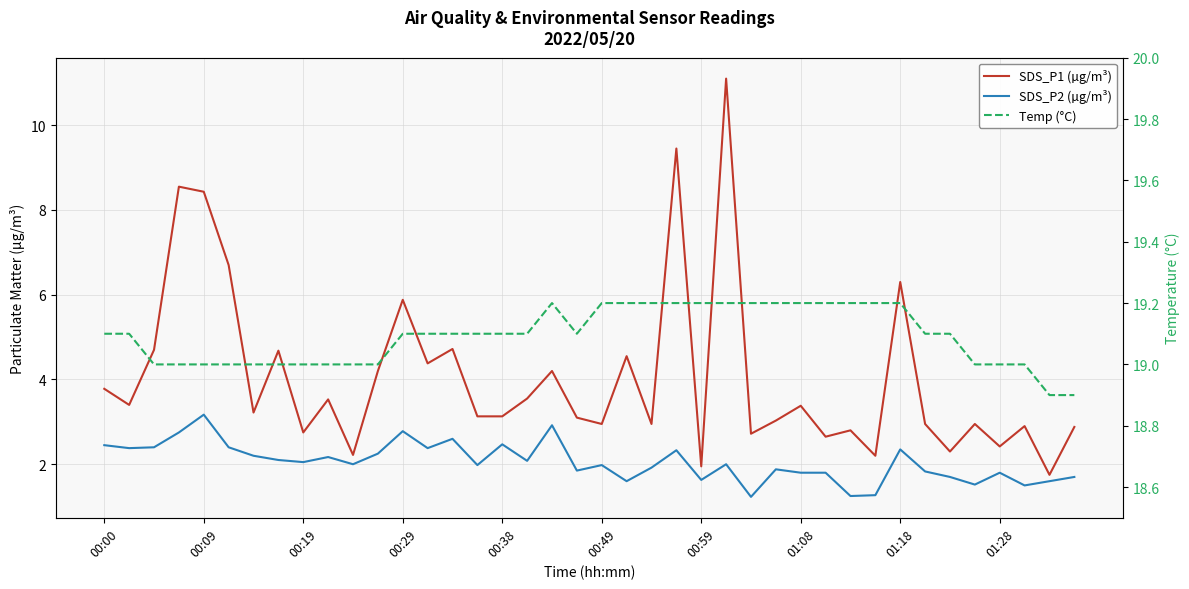

Which series has the widest spread of values?

SDS_P1 (µg/m³)